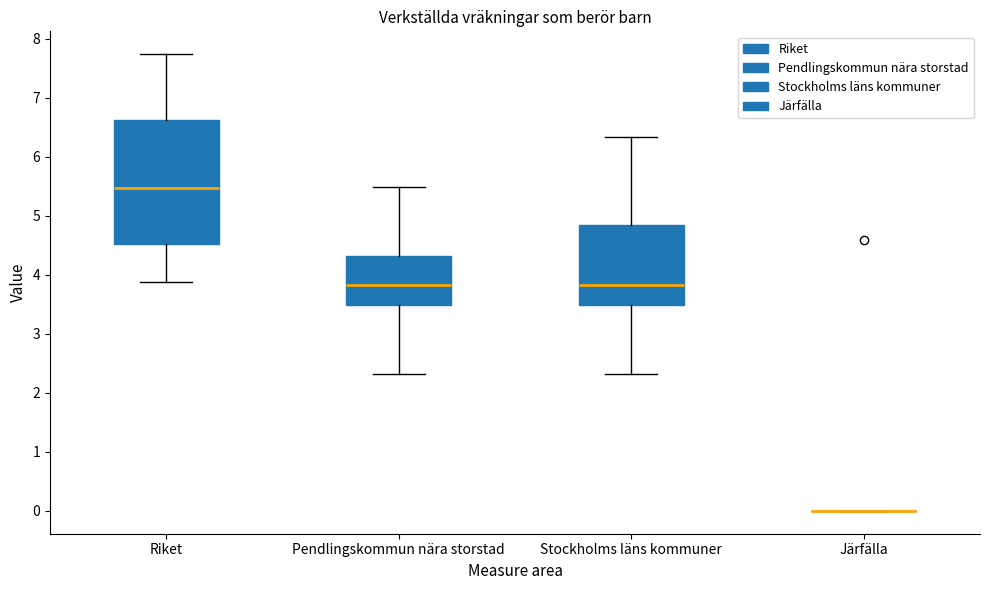

Comparing the boxes themselves (not the whiskers), which one is the tallest?

Riket